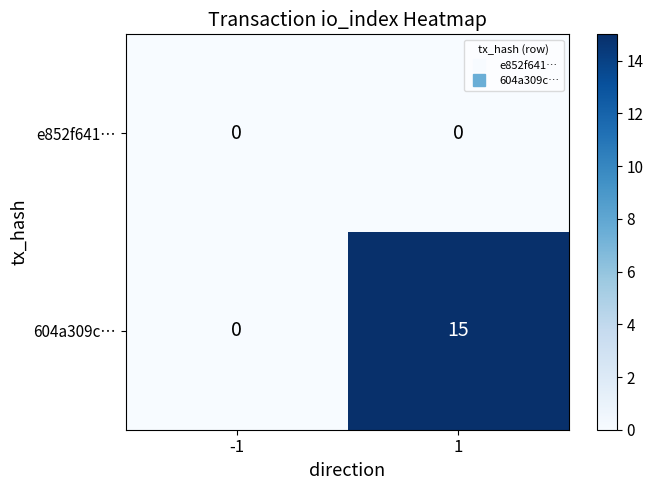

Rank the series by their average value, from highest to lowest.

604a309c…, e852f641…